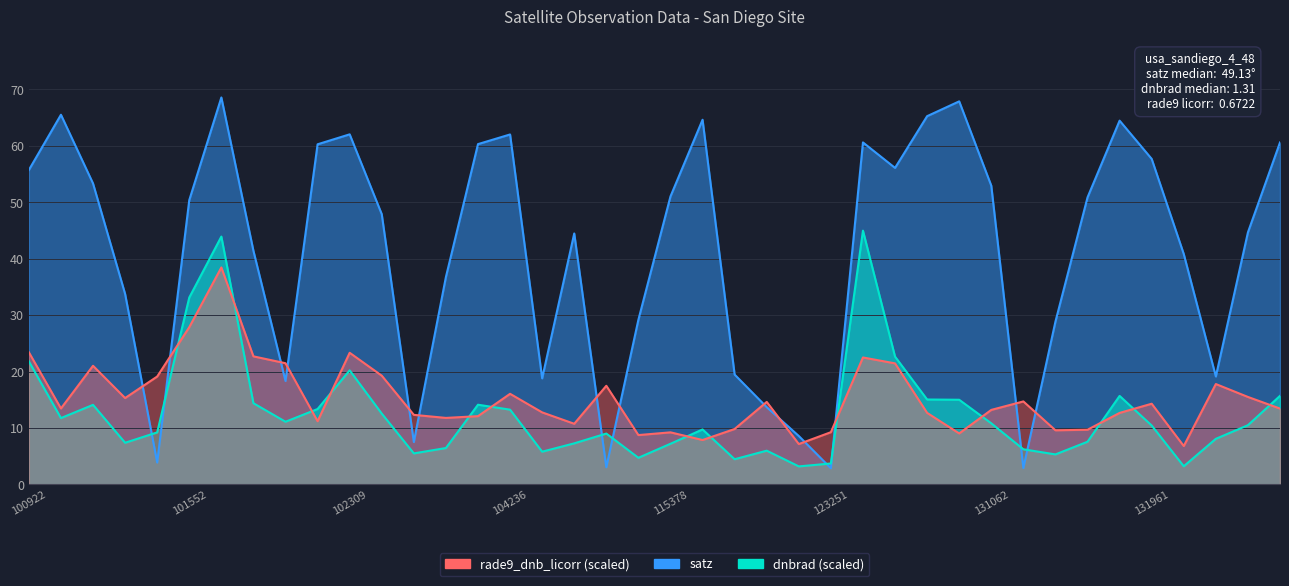

What is the sum of all rade9_dnb_licorr values?

609.6